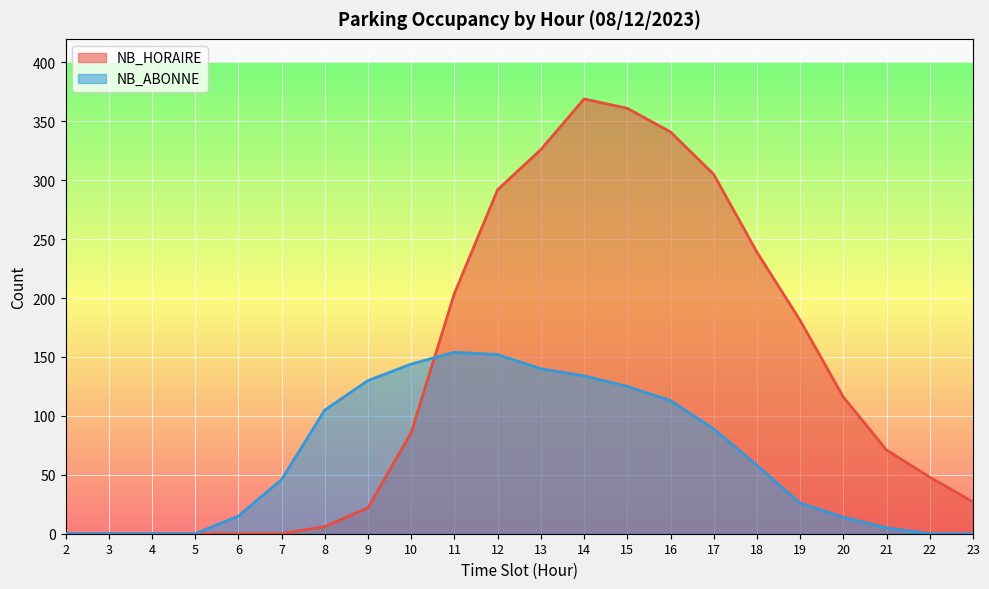

Which series ends up on top after the final intersection of NB_HORAIRE and NB_ABONNE?

NB_HORAIRE